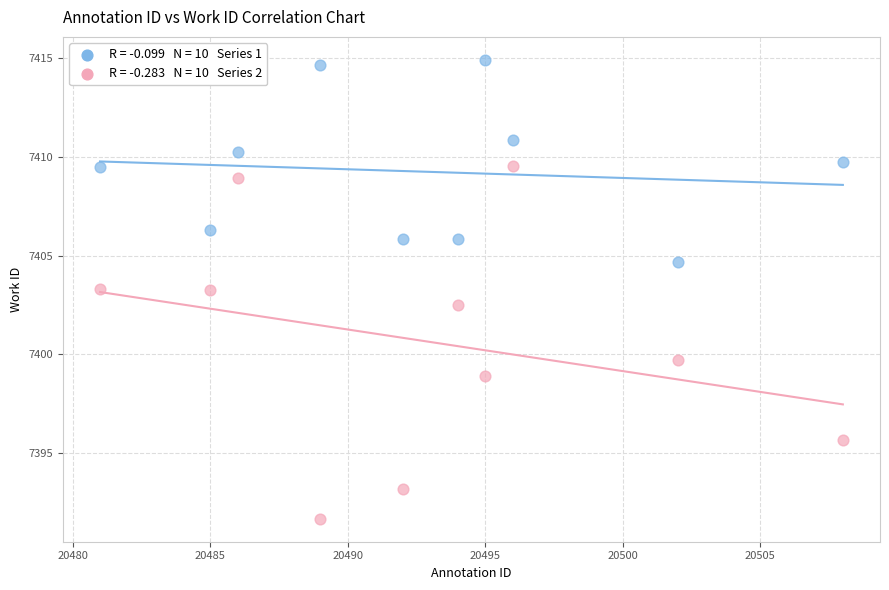

Across all data points, what is the range of Y values (max minus min)?

23.2